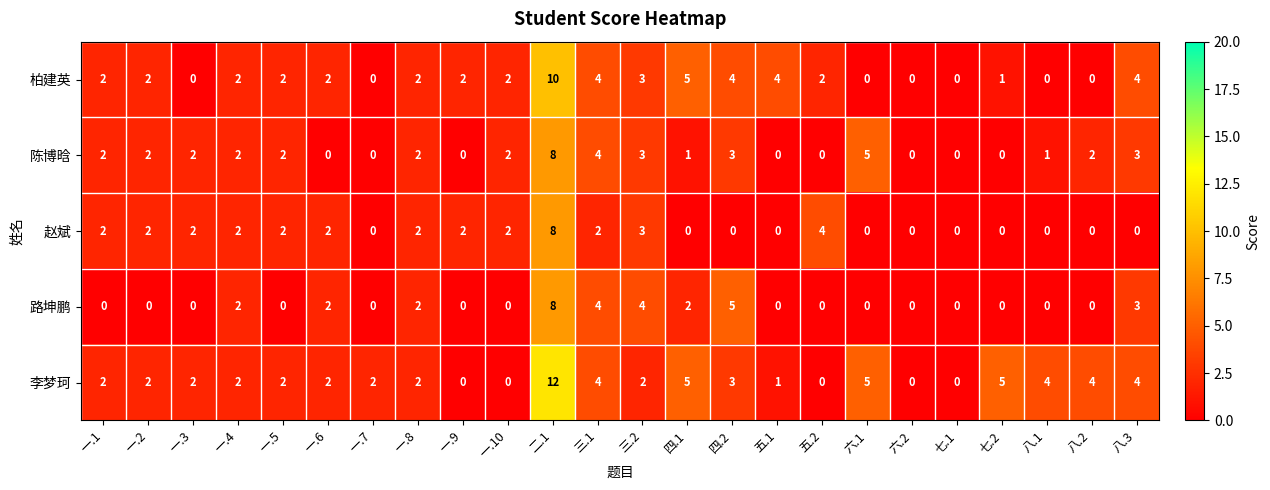

What is the total value across all series at 八.3?

14